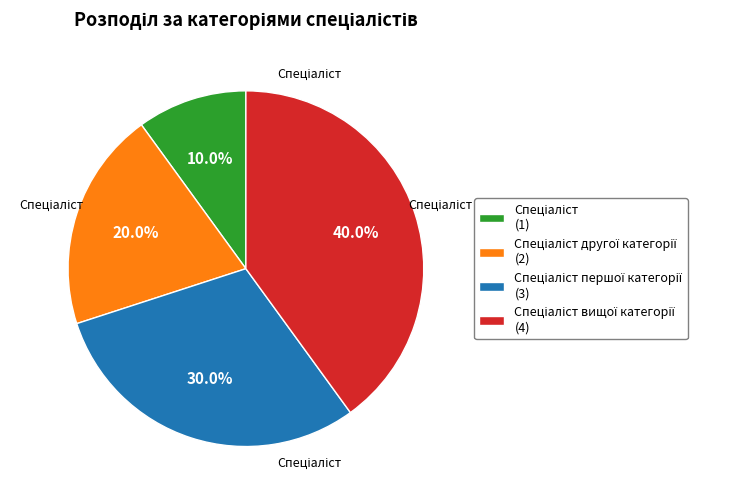

Does any single category account for the majority?

No